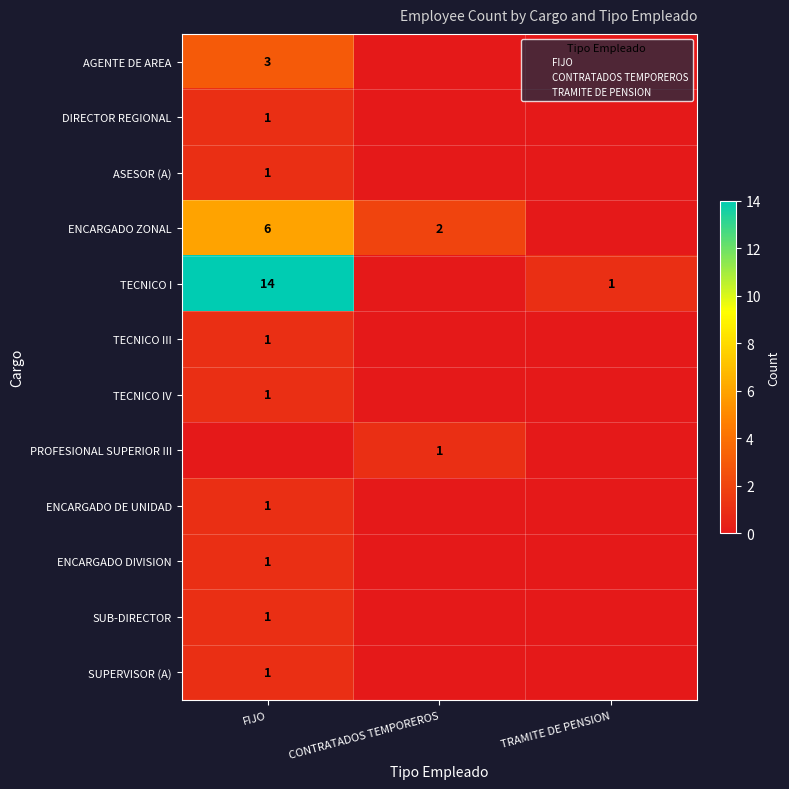

What is the sum of the ENCARGADO DIVISION values at FIJO and TRAMITE DE PENSION?

1